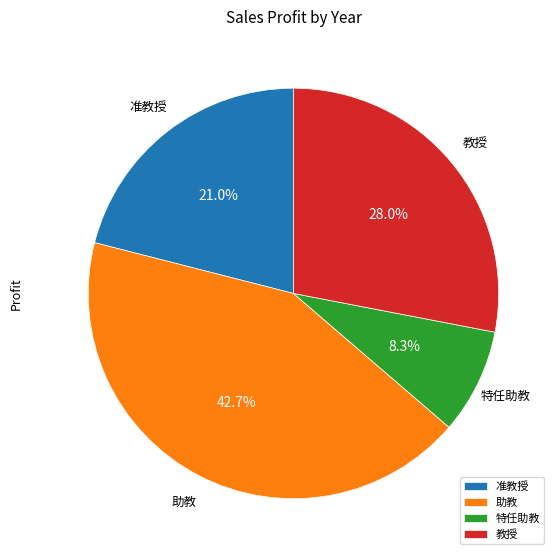

Rank the categories by value from highest to lowest.

助教, 教授, 准教授, 特任助教